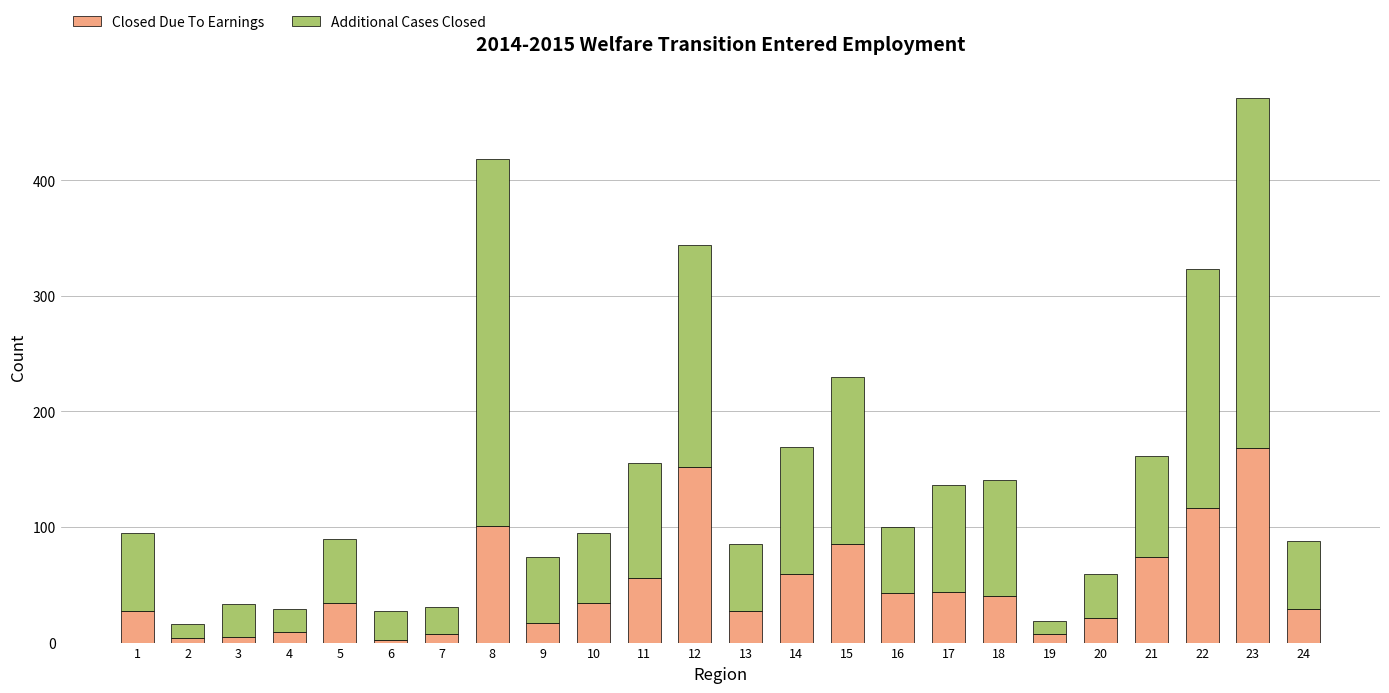

What is the difference between the second highest and minimum values in the Closed Due To Earnings series?

150